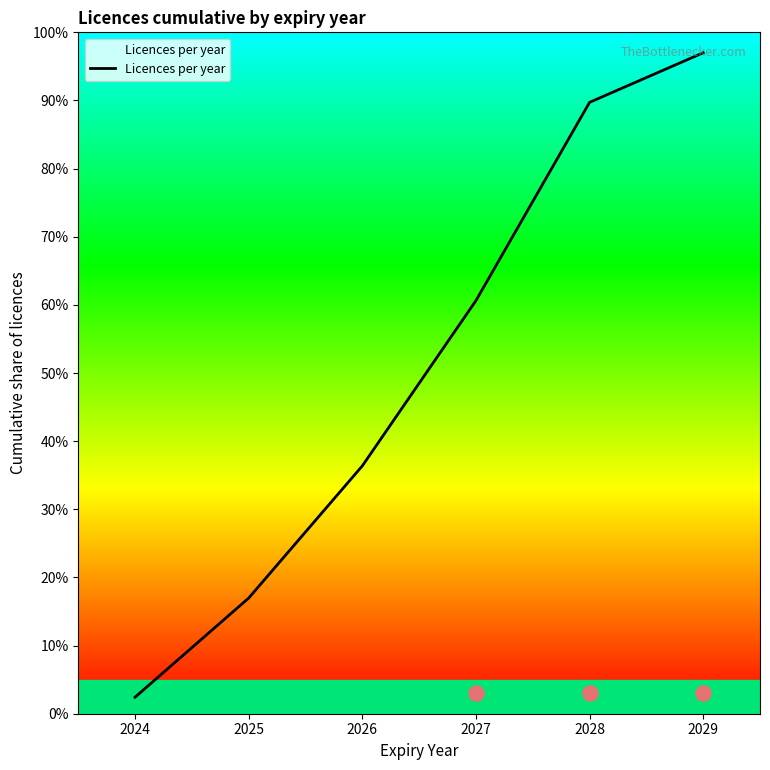

What is the change in value from 2028 to 2029?

+7.3